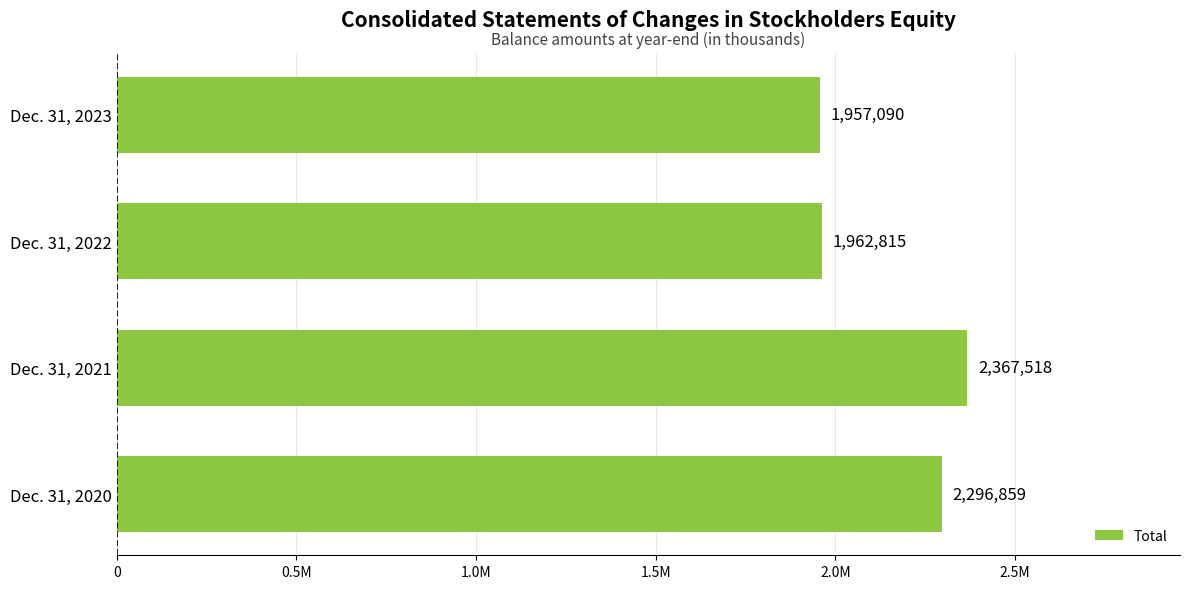

Rank the categories by value from highest to lowest.

Dec. 31, 2021, Dec. 31, 2020, Dec. 31, 2022, Dec. 31, 2023